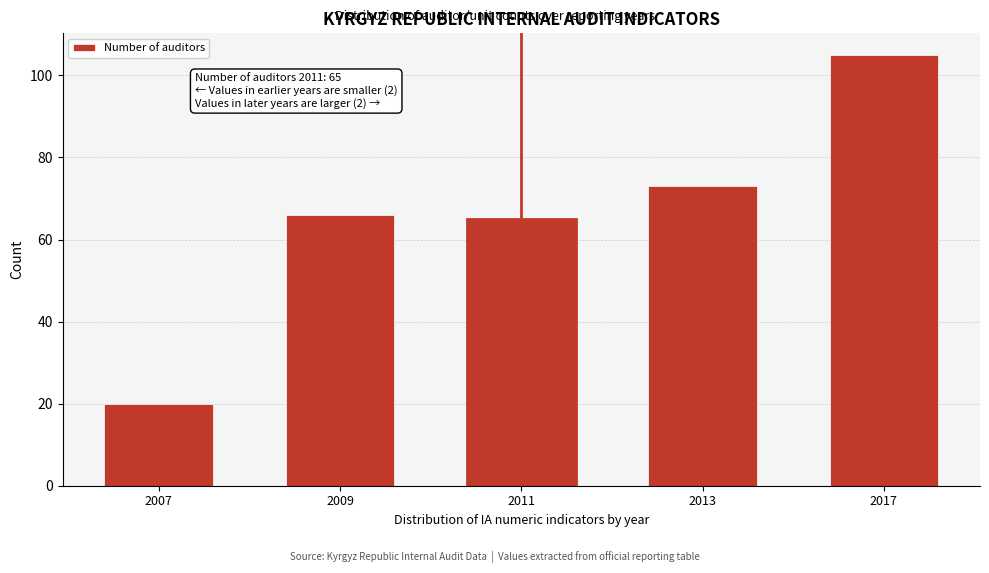

Reading left to right, list all the values displayed in this chart.

2007=20	2009=66	2011=65	2013=73	2017=105